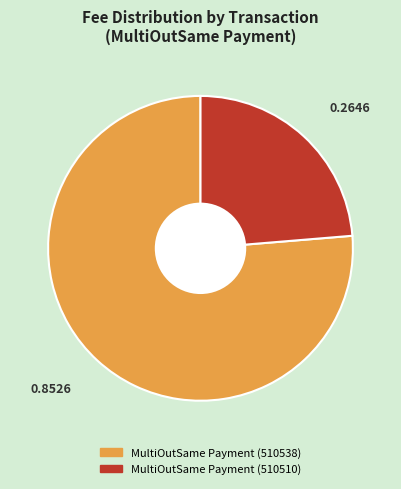

Which slice represents more than half of the pie?

MultiOutSame Payment (510538)